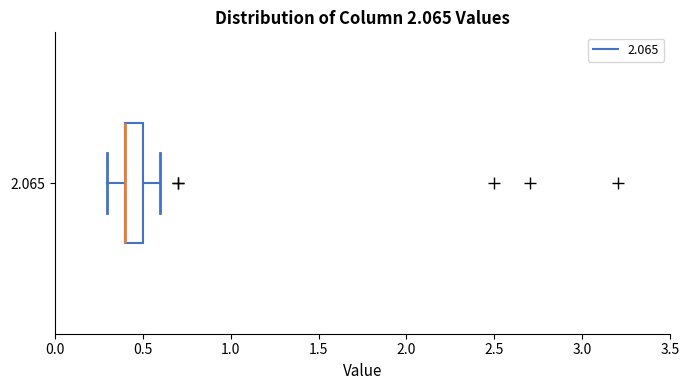

Transcribe this box plot: give where the median line is, the range the box spans, and where the two whiskers end, as read against the x-axis. The values are not printed on the chart, so give them approximately, as read against the axis.

median 0.4 (drawn on the box's left edge), box 0.4 to 0.5, whiskers 0.3 to 0.6